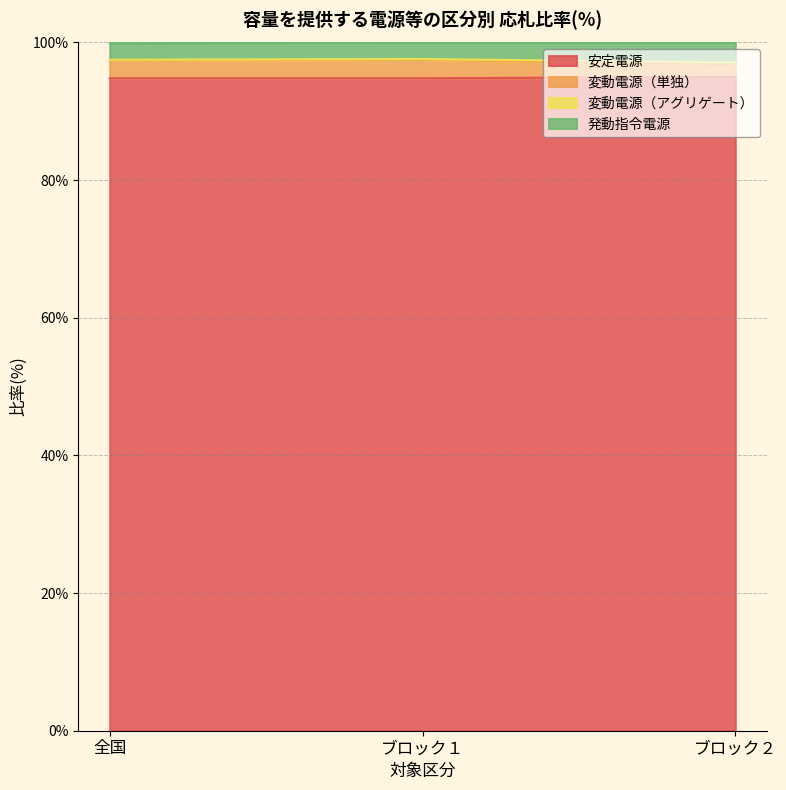

True or false: 安定電源 has a value of 139.8 at ブロック２.

False